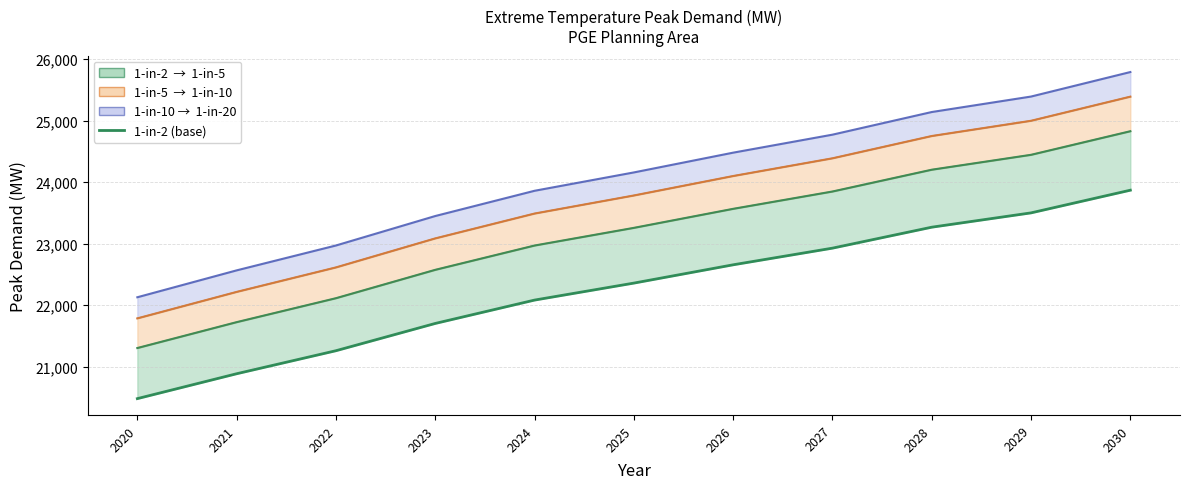

What is the sum of the values at 2025 and 2021?

43240.9